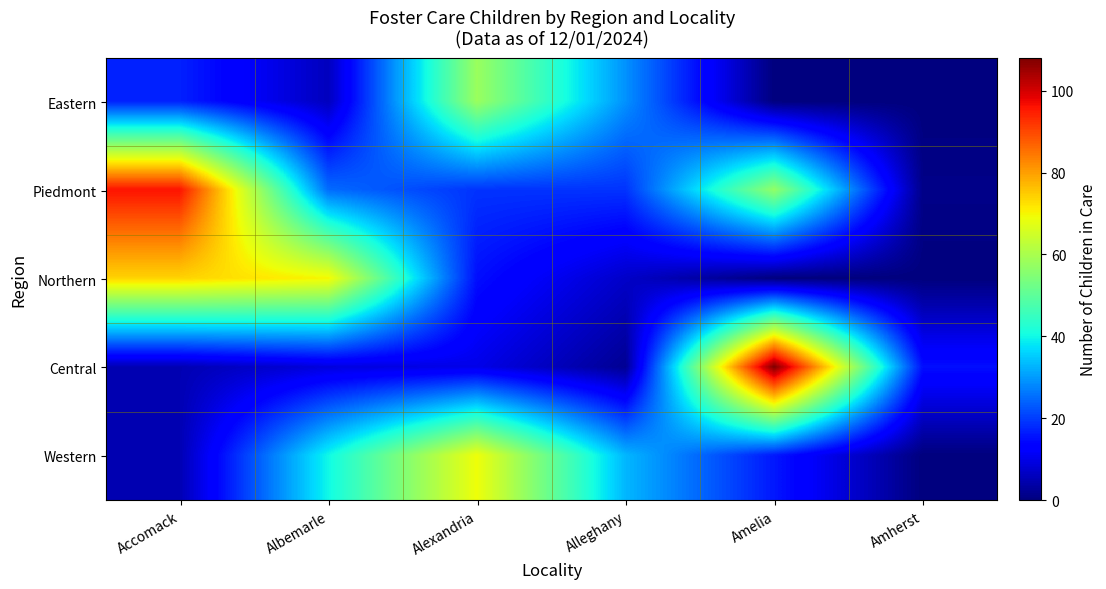

How many distinct data groups are displayed?

5